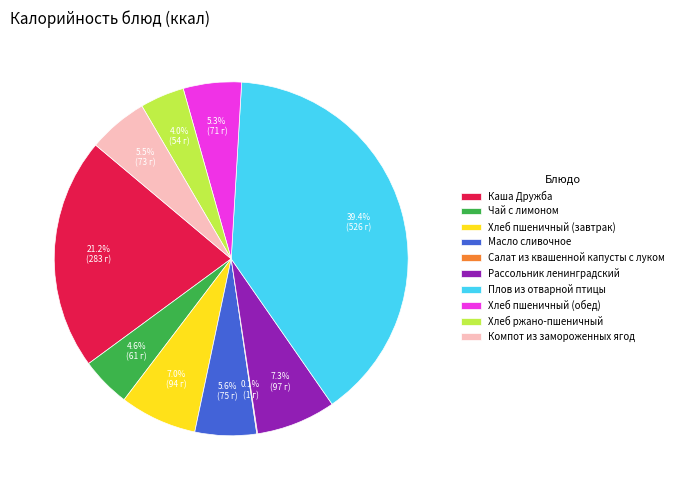

Which category has the biggest portion of the pie?

Плов из отварной птицы